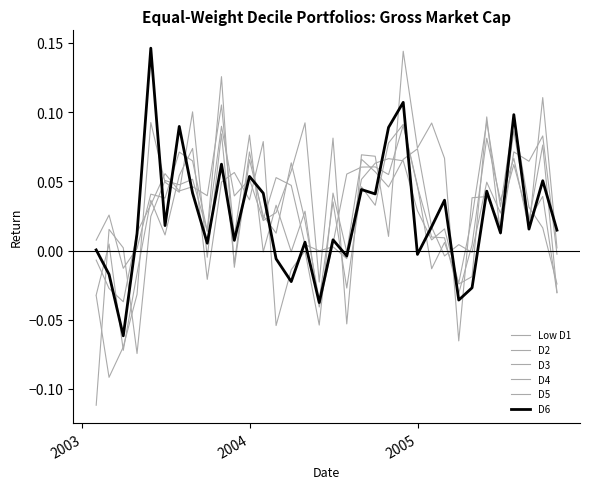

Which series has the largest range (max minus min)?

Low D1